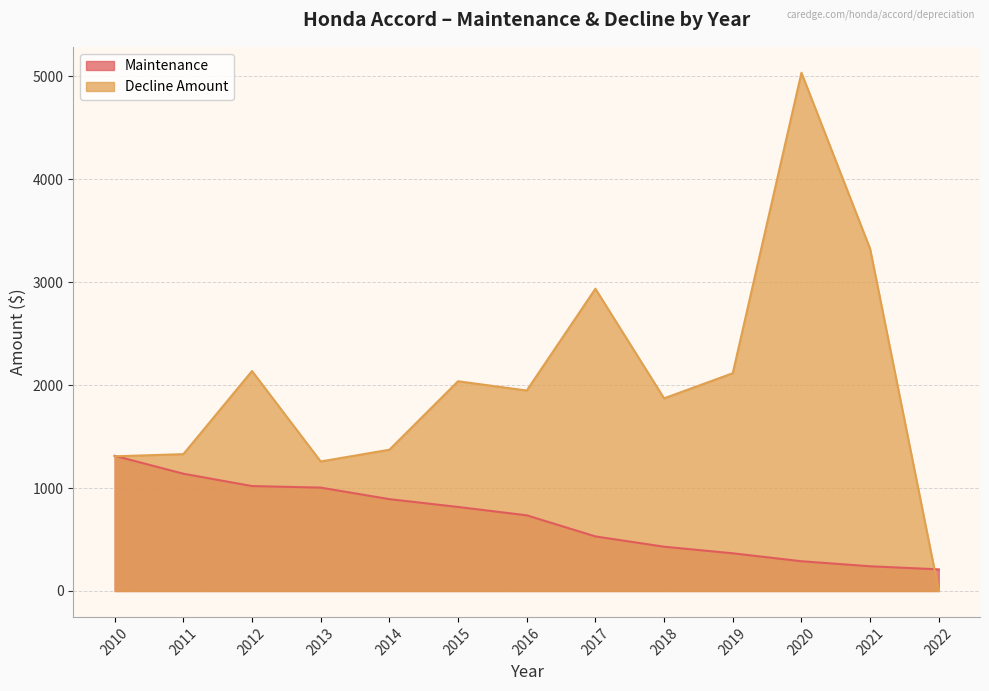

The value of Maintenance at 2014 is 892. True or false?

True